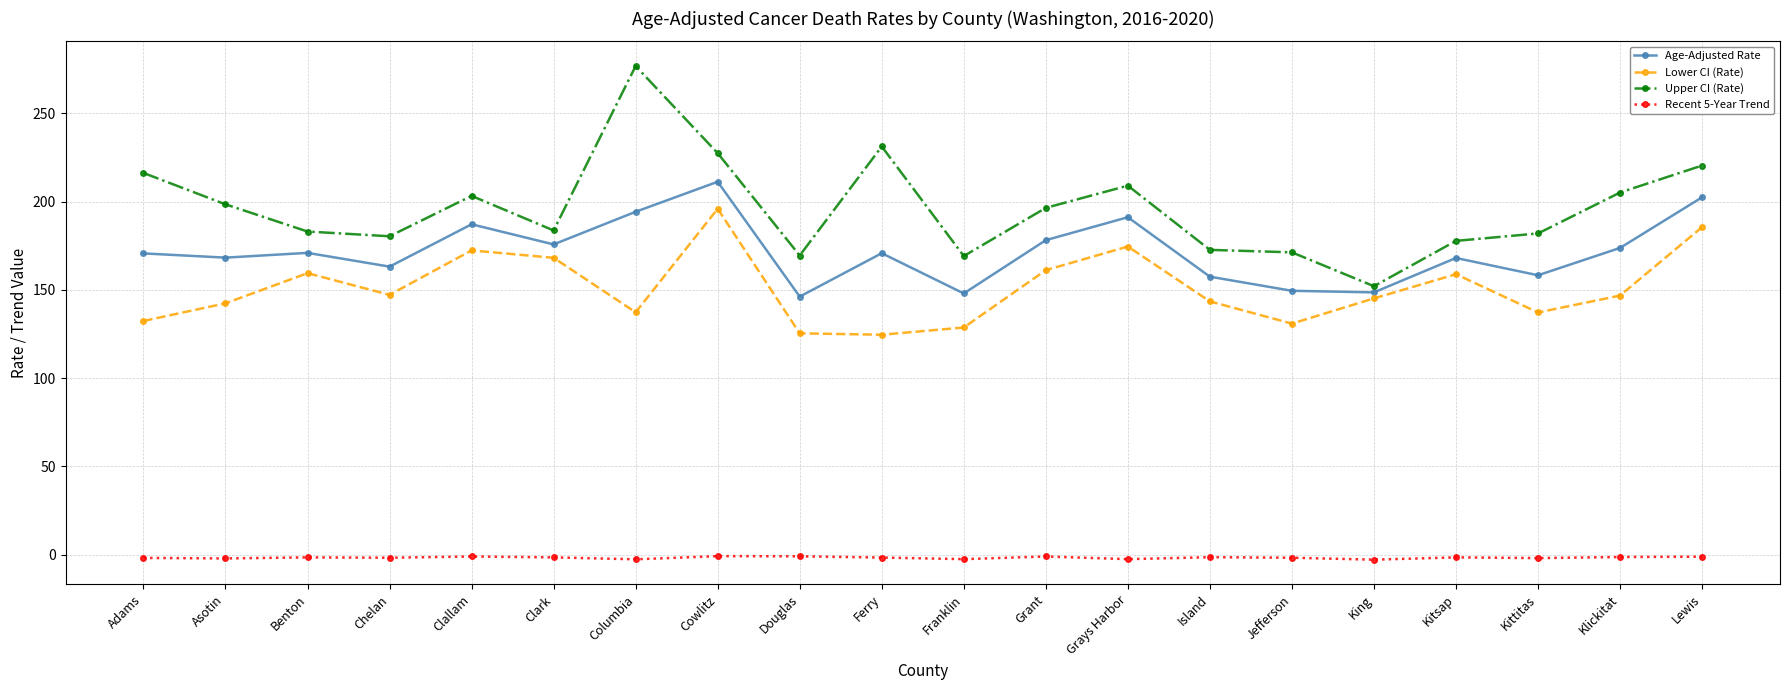

What is the total value across all series at Clark?

526.1